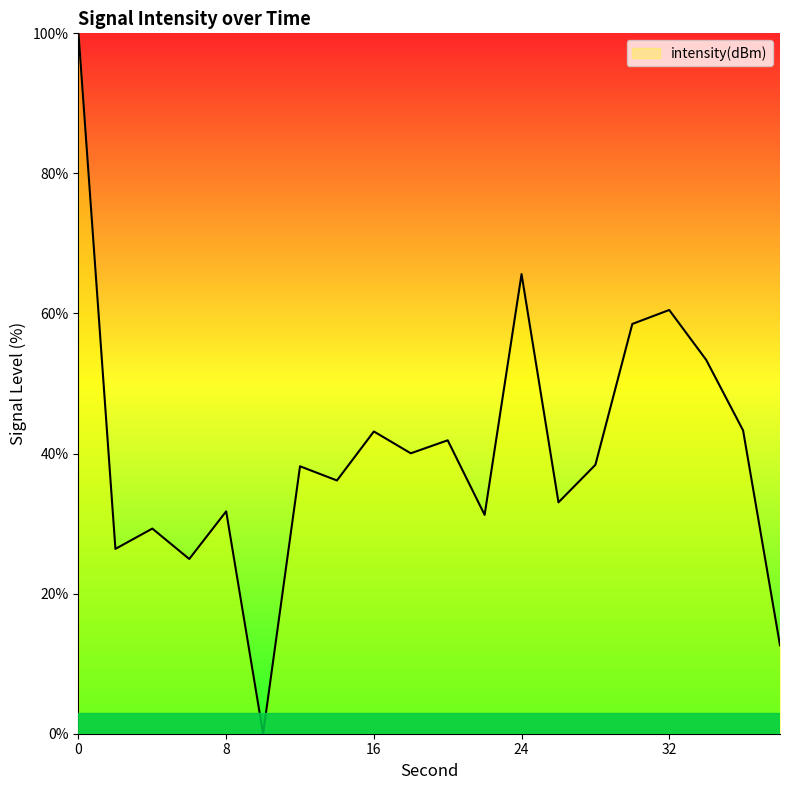

Is this an area chart (filled region under the line)?

No